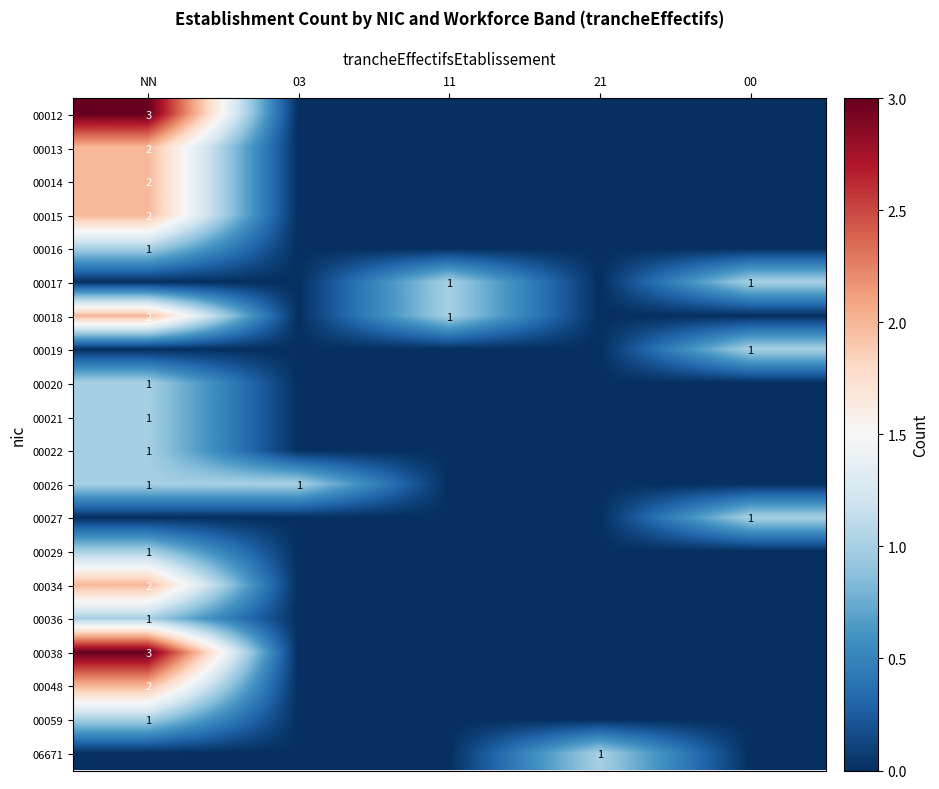

What is the difference between the highest and lowest values at 03?

1